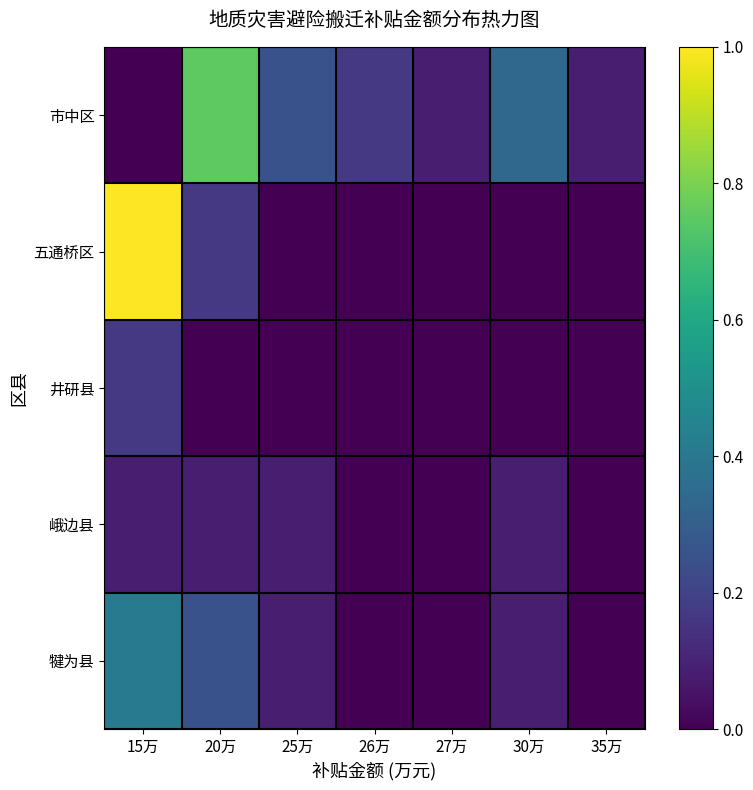

Which series changed the most between 15万 and 25万?

五通桥区